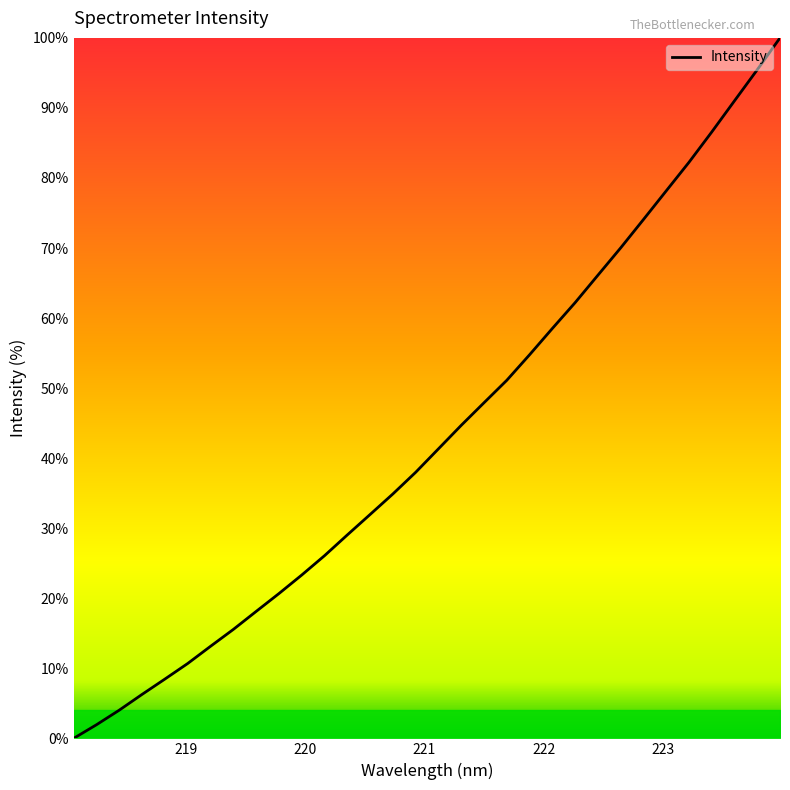

What is the greatest value displayed?

100.0